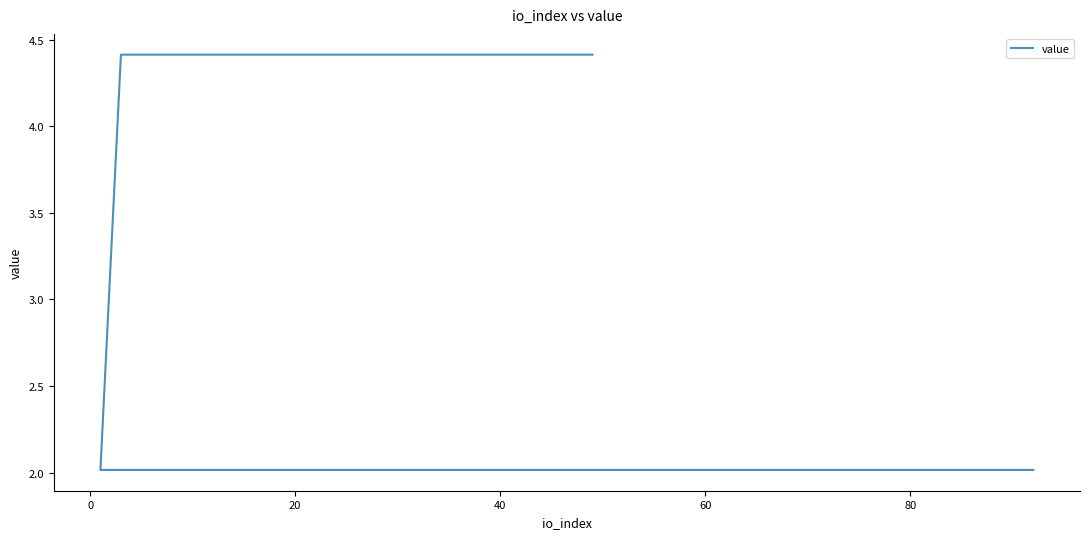

At which label is the value closest to 3?

20